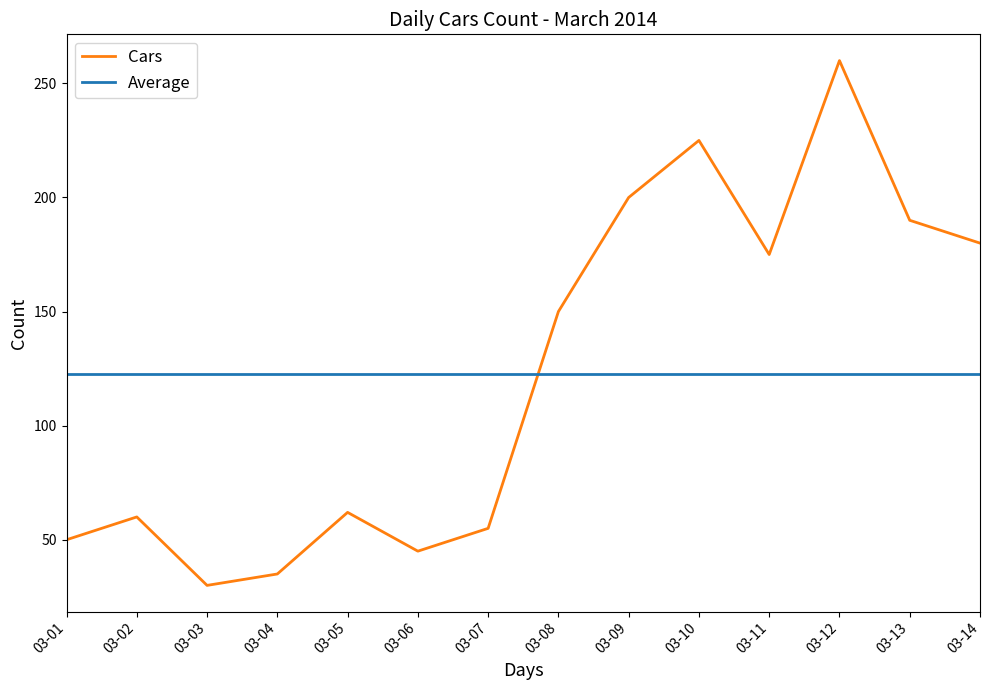

Which category has the highest value across all series?

03-12